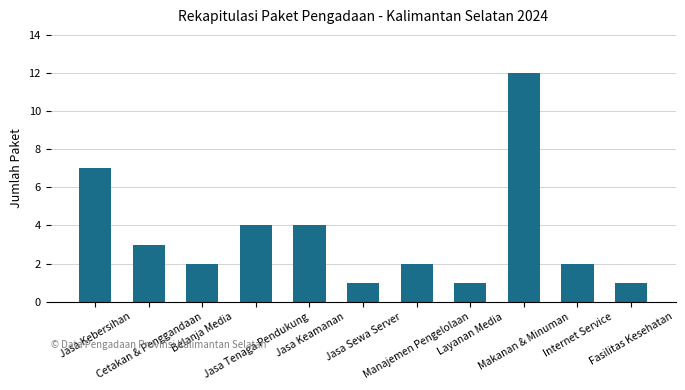

Reading left to right, what are all the values shown in this chart?

7	3	2	4	4	1	2	1	12	2	1